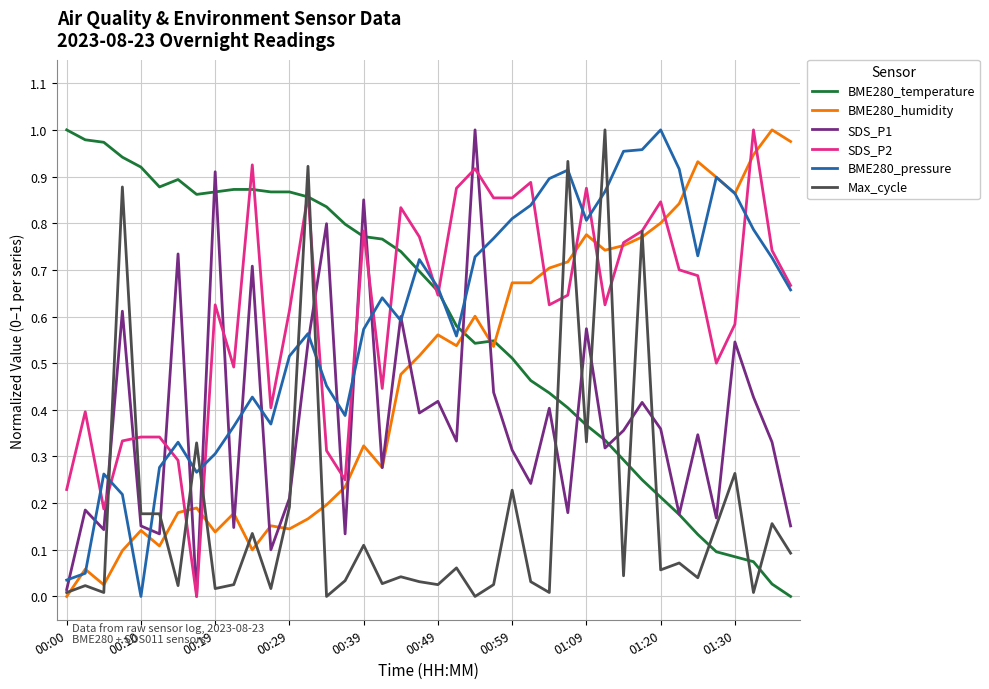

In SDS_P1, how many points are lower than both neighbors (excluding endpoints)?

14